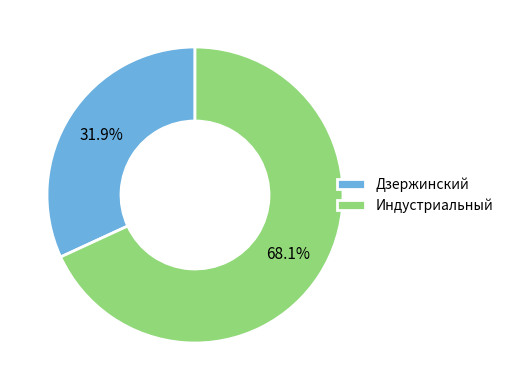

How many slices are in this pie chart?

2